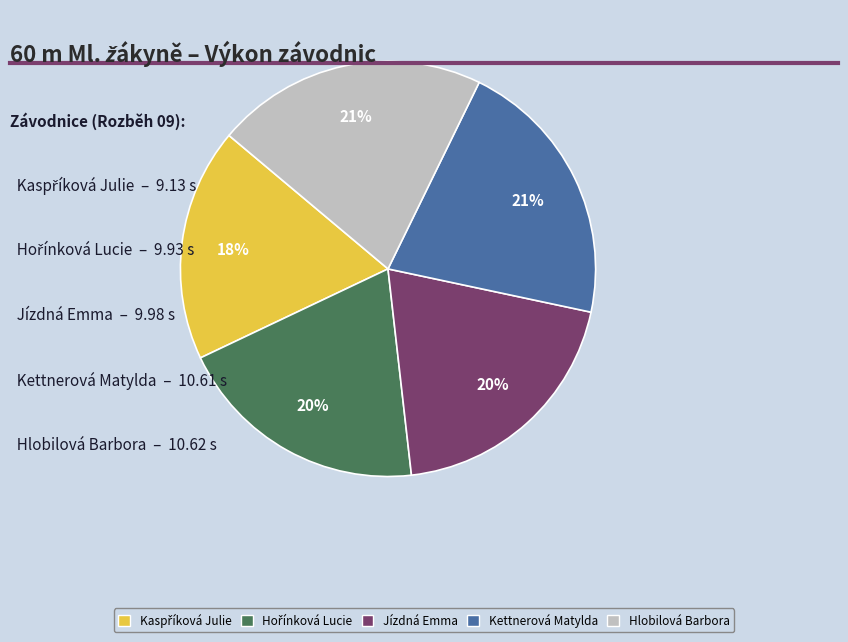

To the nearest percent, what is the difference between the largest and smallest slice percentages?

3%